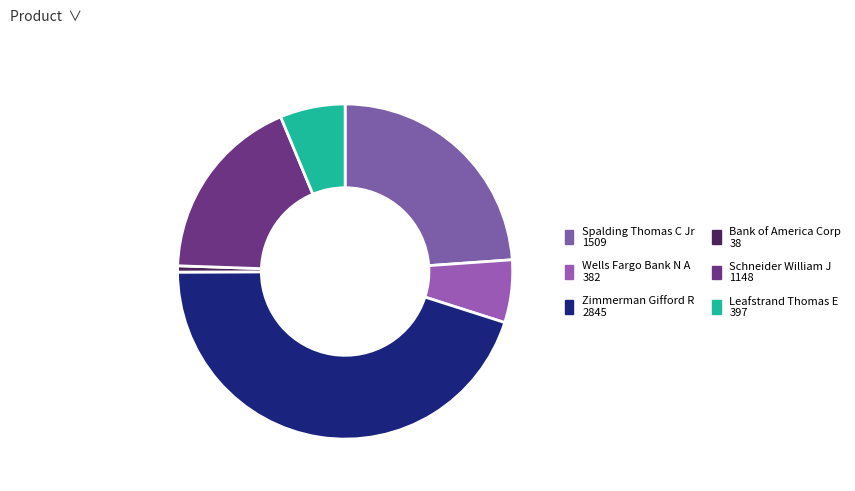

How many slices are in this pie chart?

6